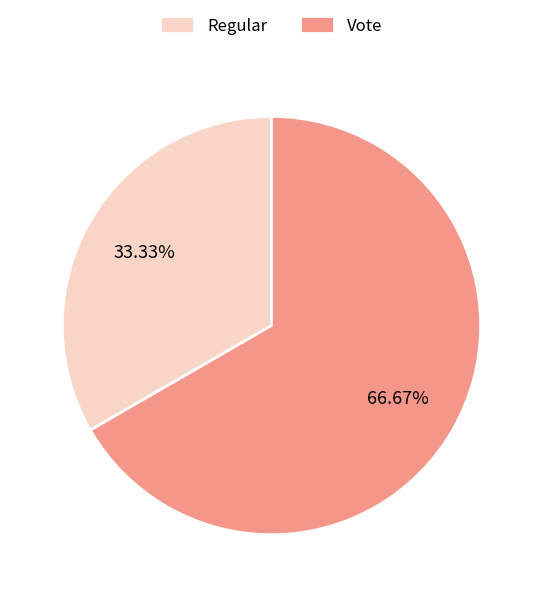

How many segments does this pie chart have?

2